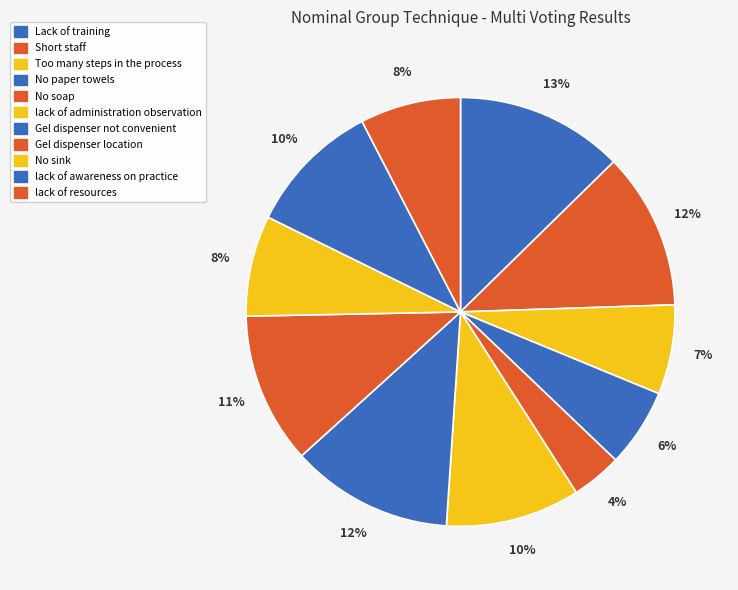

Does any single category account for the majority?

No